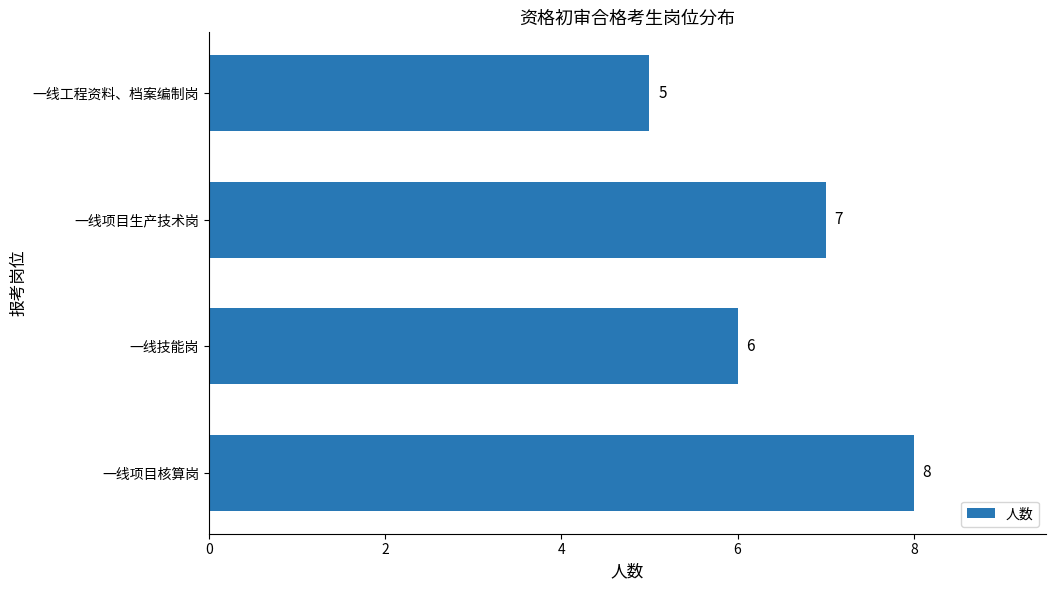

How many values are between 6 and 8?

3